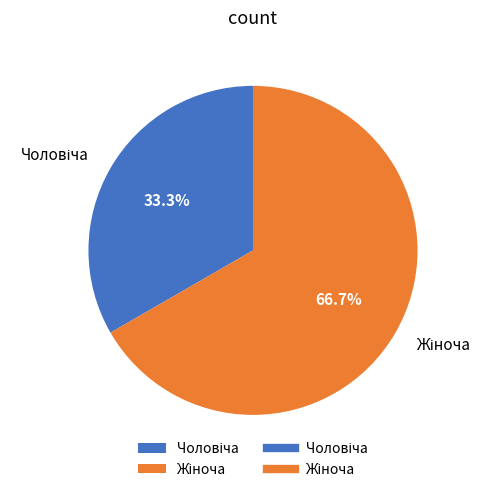

Is there any slice that represents more than half of the pie?

Yes